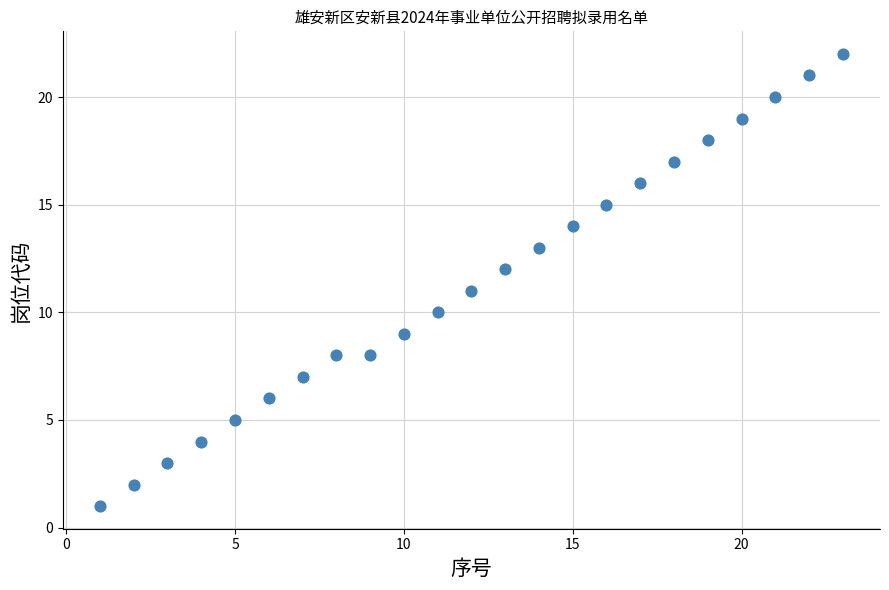

What is the range of X values (max minus min)?

22